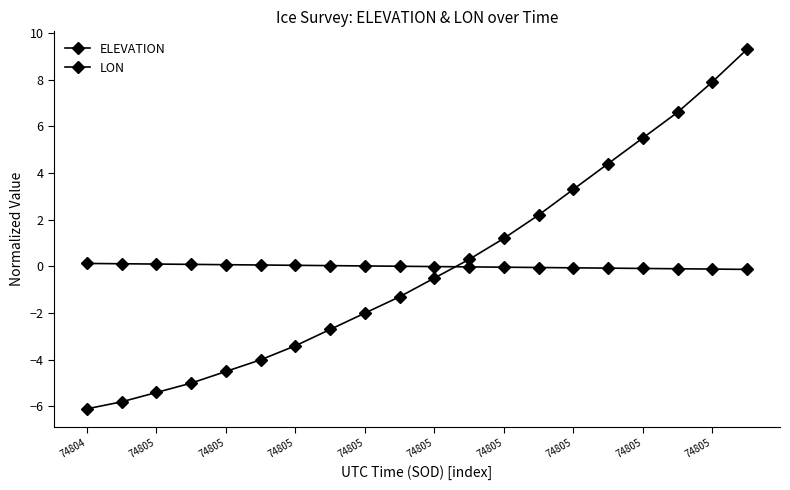

Which series has the widest spread of values?

ELEVATION